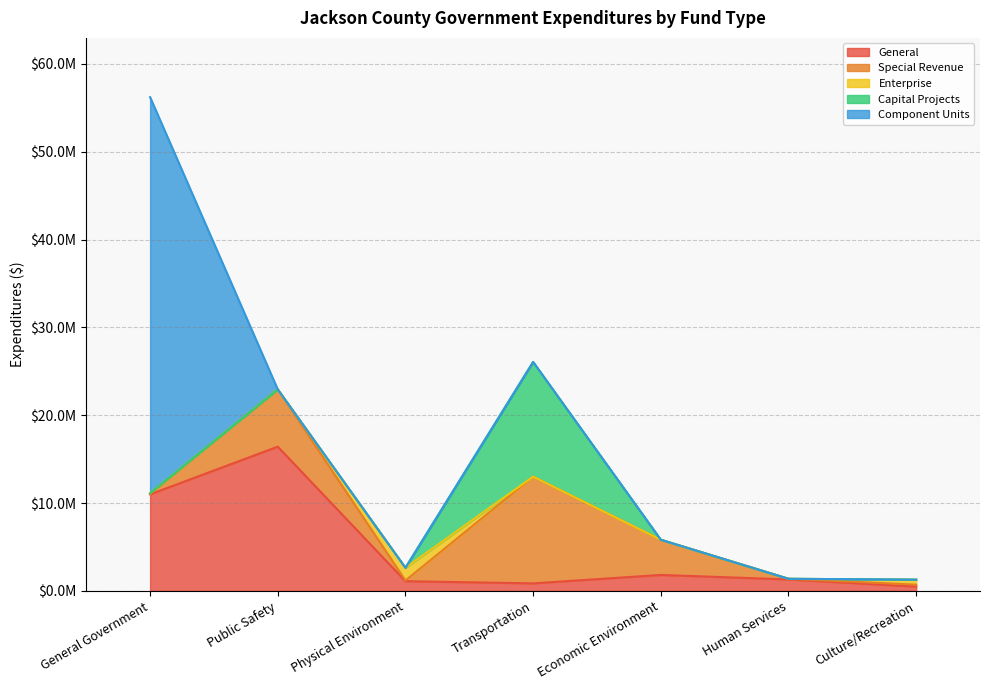

Reading right to left, what are all the values shown in this chart?

General: 494134	1302901	1815521	856480	1104315	16419792	10992402
Special Revenue: 214024	74541	4004488	12148094	81801	6518146	75409
Enterprise: 570519	0	0	0	1444335	0	58019
Capital Projects: 0	0	0	13057942	0	0	0
Component Units: 0	0	0	0	0	0	45086709